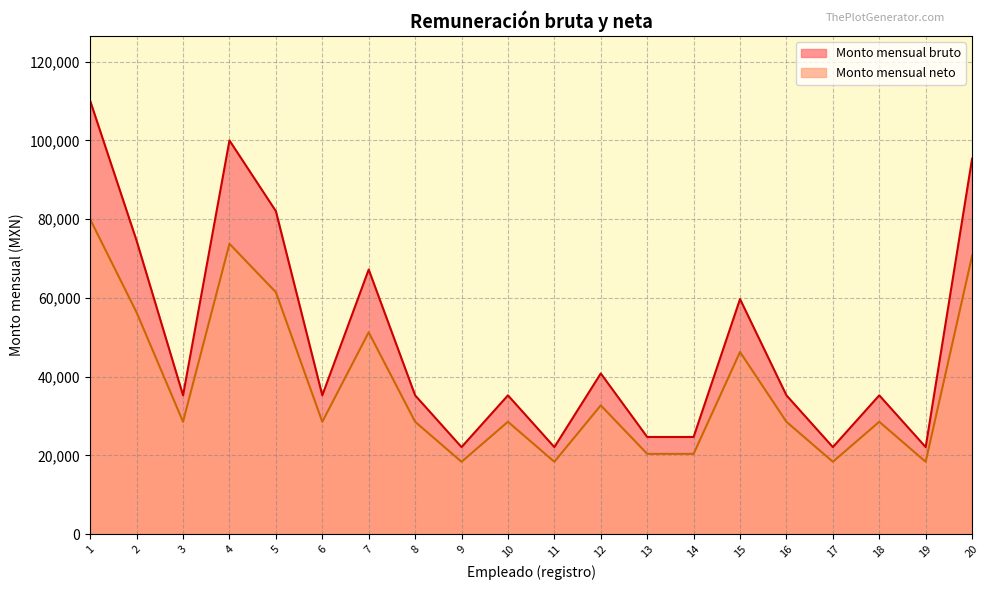

Does the chart display data point markers on the line(s)?

No